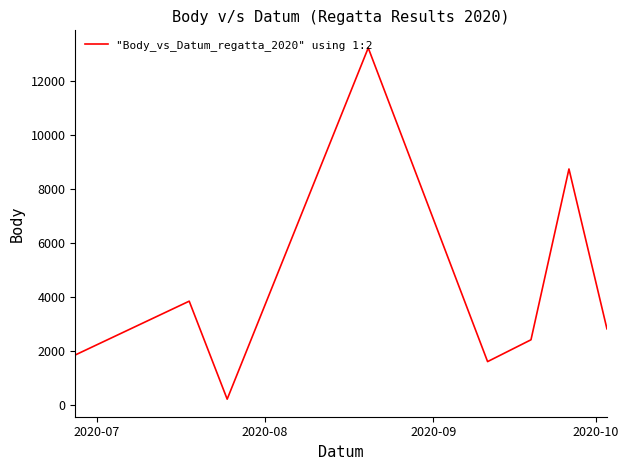

How many interior local valleys (lower than both neighbors) does the data have?

2